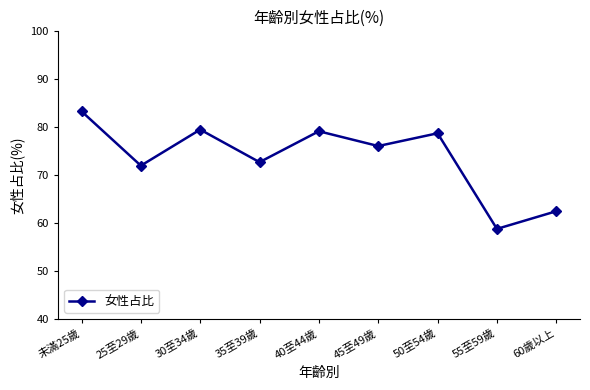

Count the number of data series in this chart.

1